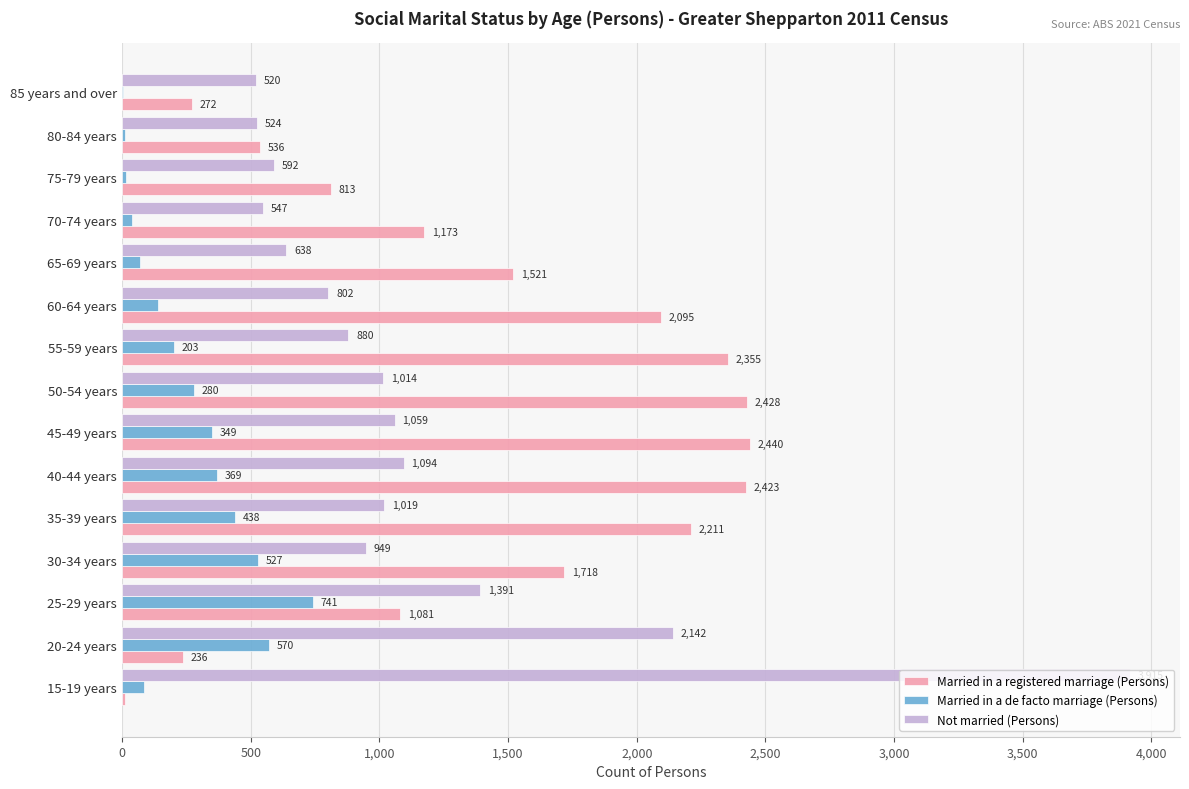

Is the value of Married in a de facto marriage (Persons) at 50-54 years greater than the value of Not married (Persons) at 85 years and over?

No